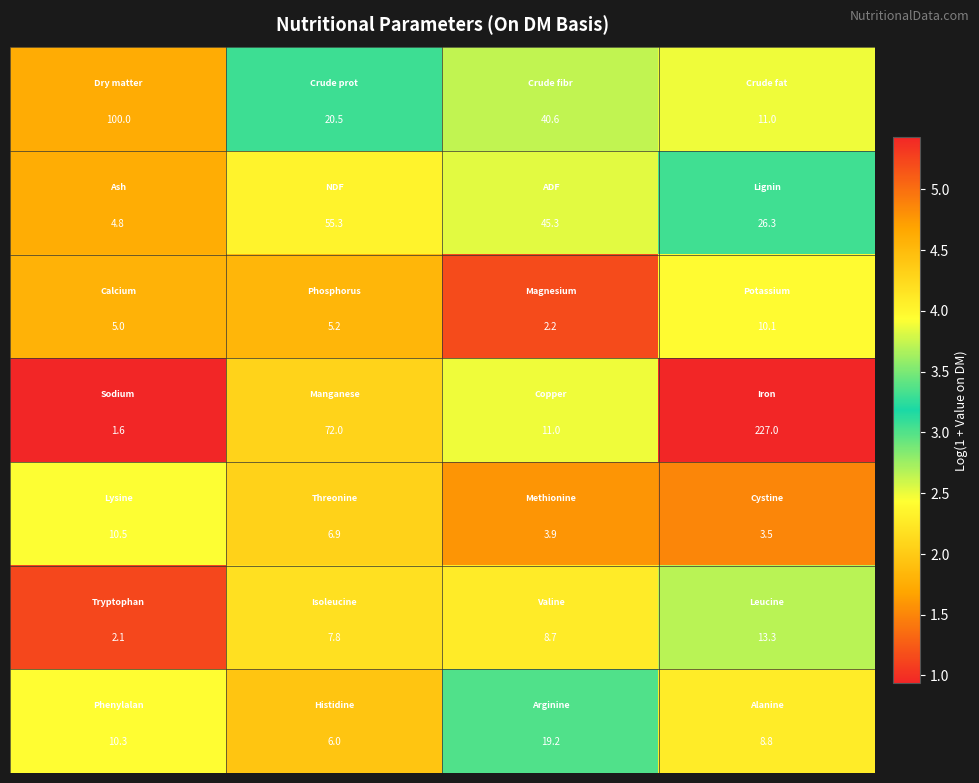

At how many categories does at least one series exceed 32?

4